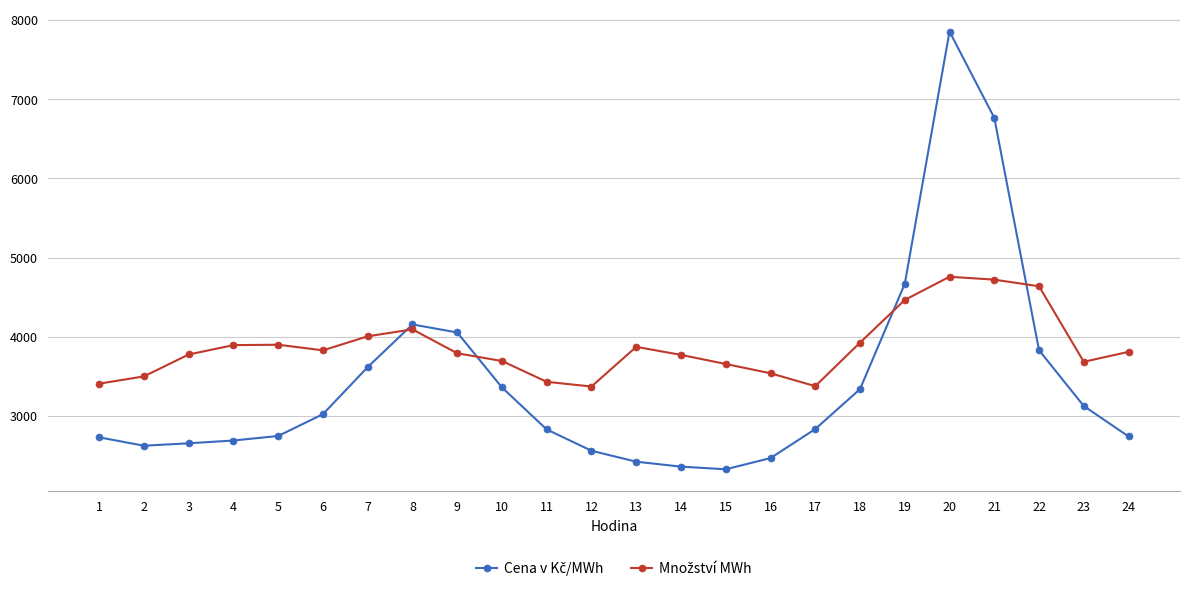

How many lines are shown in the chart?

2